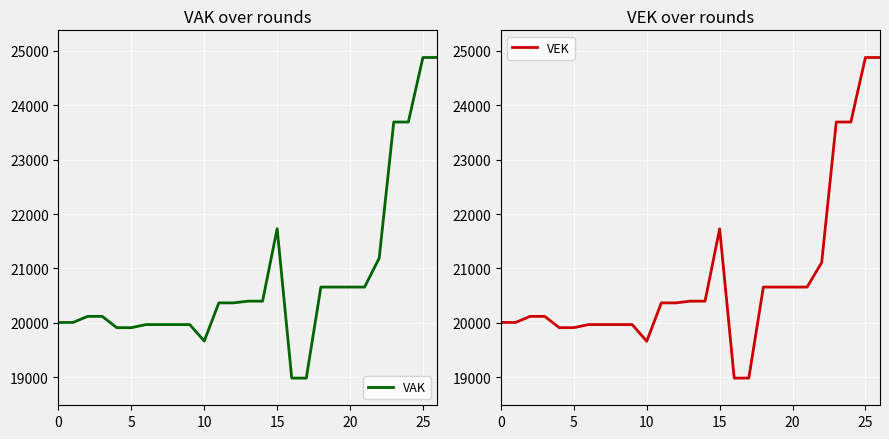

How many values in the VEK series are below 20365?

13